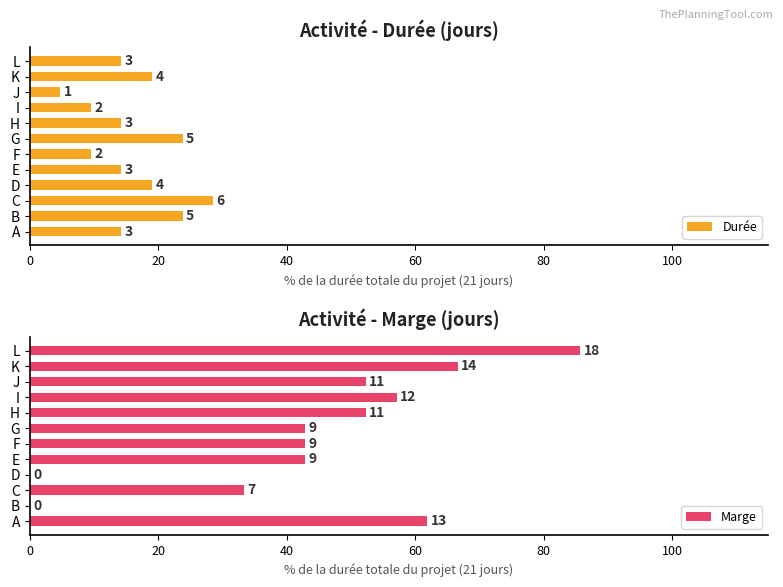

What position from the right is 7?

5